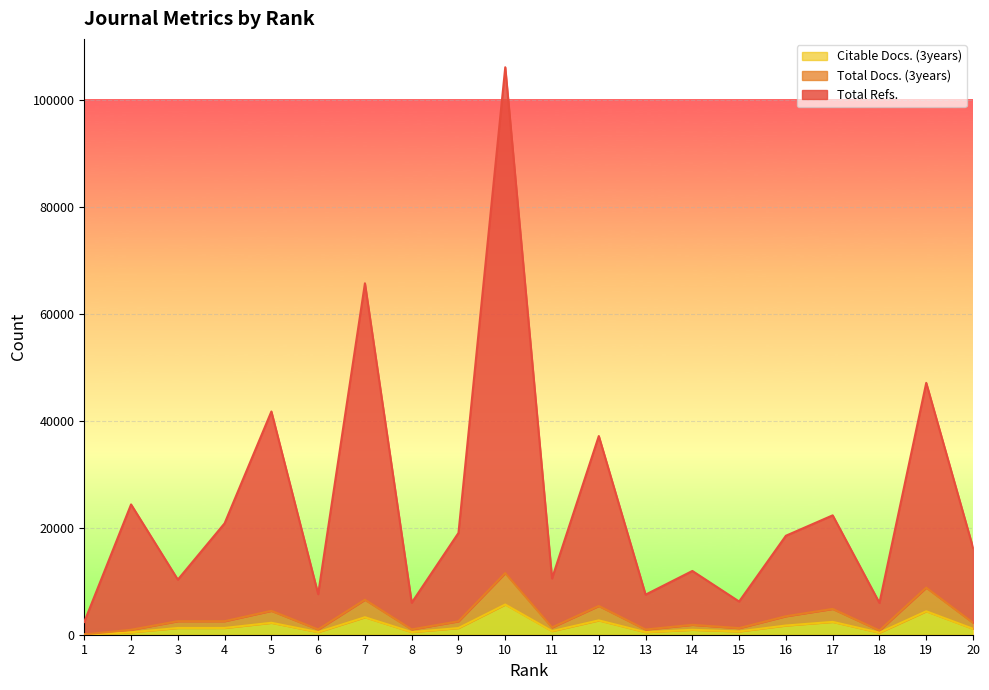

Is it true that Citable Docs. (3years) equals 877 at 6?

False